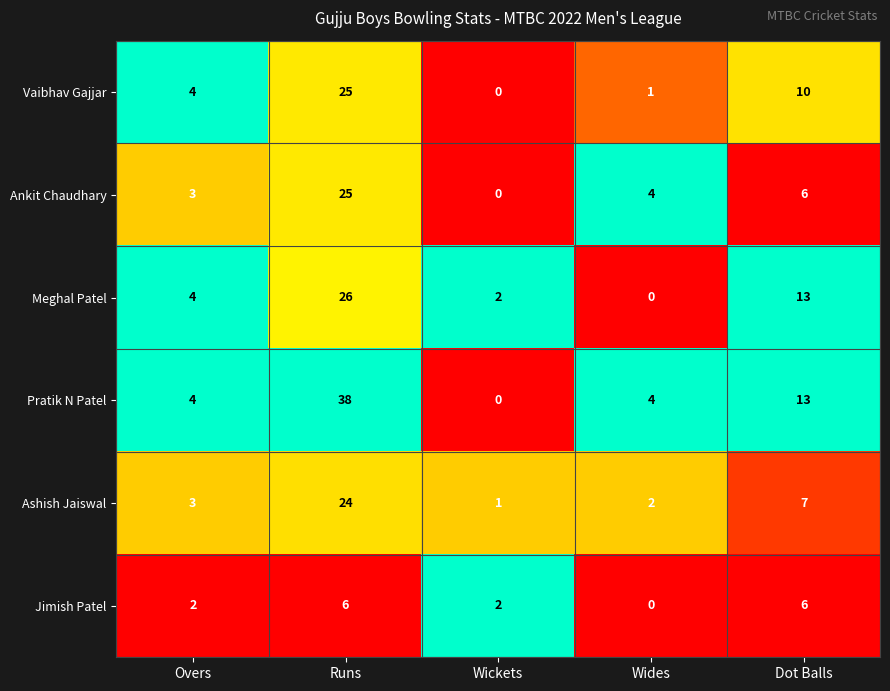

Reading left to right, transcribe all the data shown in this chart.

Vaibhav Gajjar: 4	25	0	1	10
Ankit Chaudhary: 3	25	0	4	6
Meghal Patel: 4	26	2	0	13
Pratik N Patel: 4	38	0	4	13
Ashish Jaiswal: 3	24	1	2	7
Jimish Patel: 2	6	2	0	6